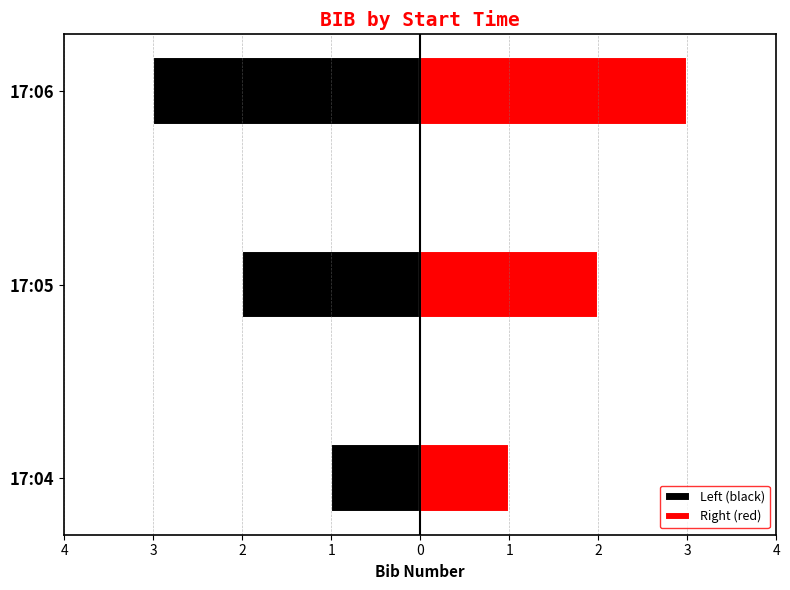

What value does the Right (red) series have at 17:06?

3